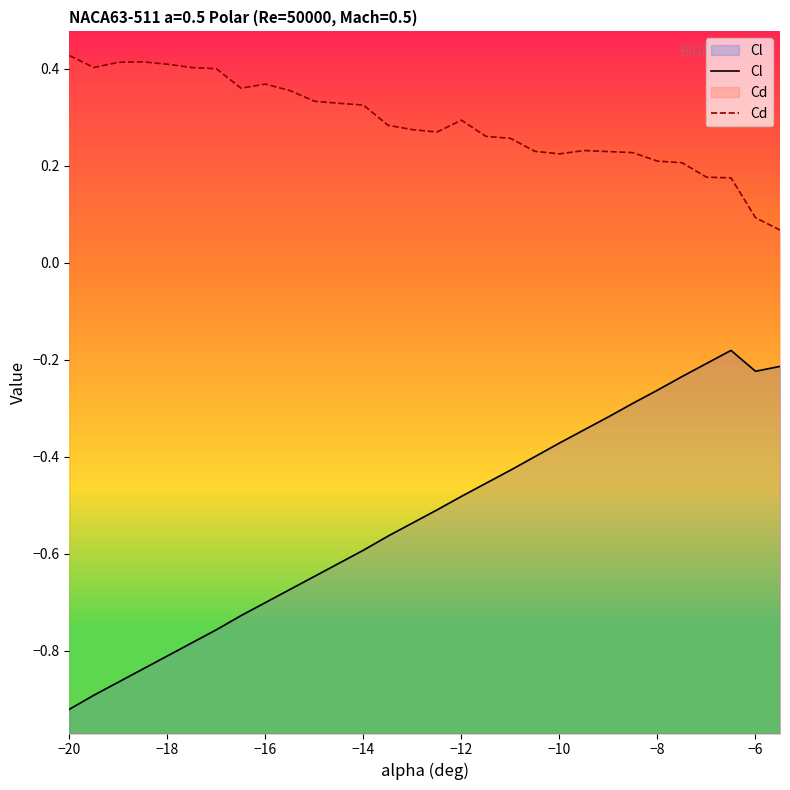

Which series has the widest spread of values?

Cl